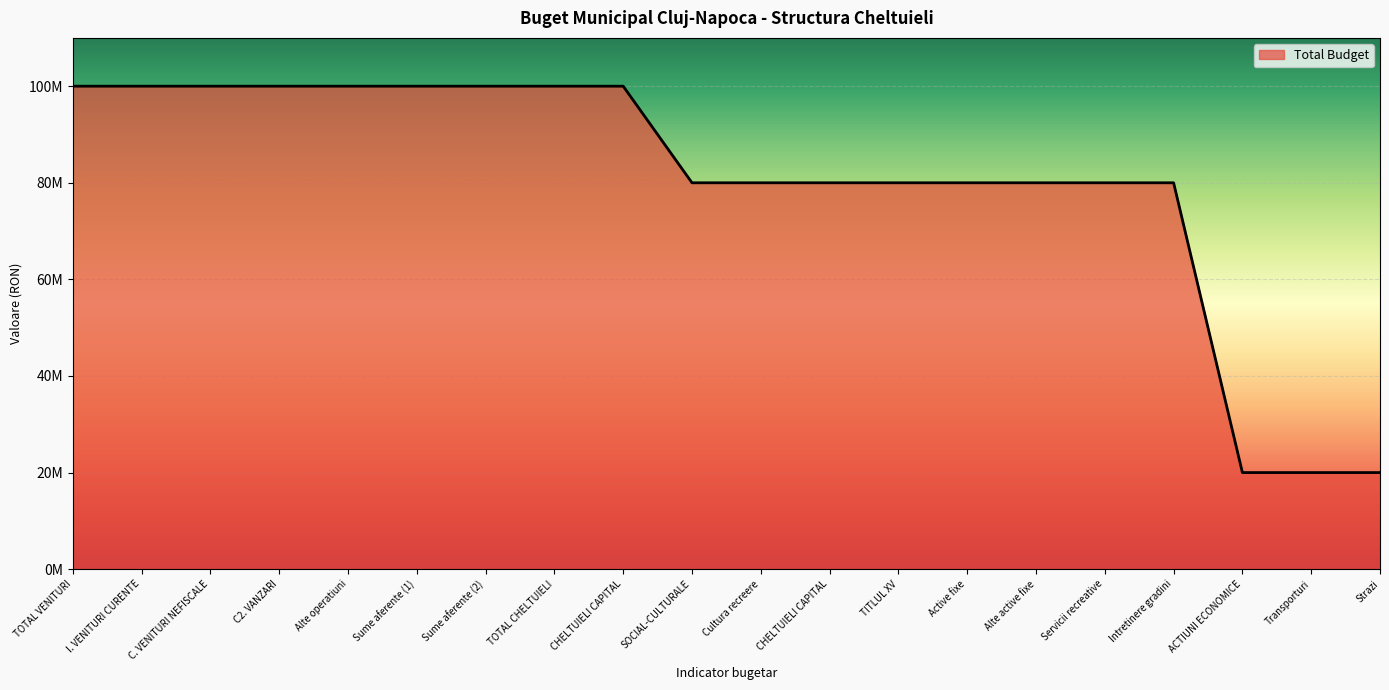

Which label corresponds to the smallest value in the chart?

ACTIUNI ECONOMICE